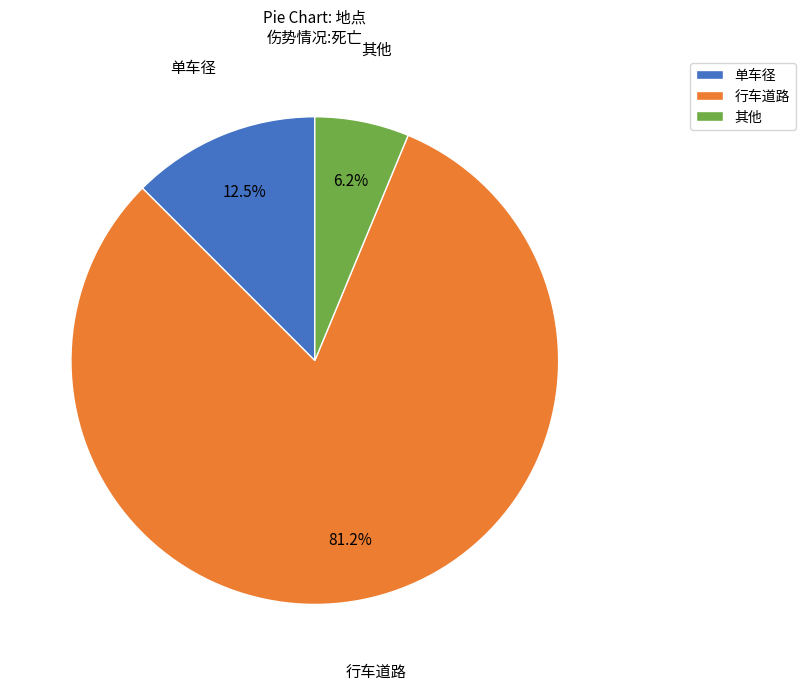

To the nearest percent, what portion does 行车道路 represent?

81%